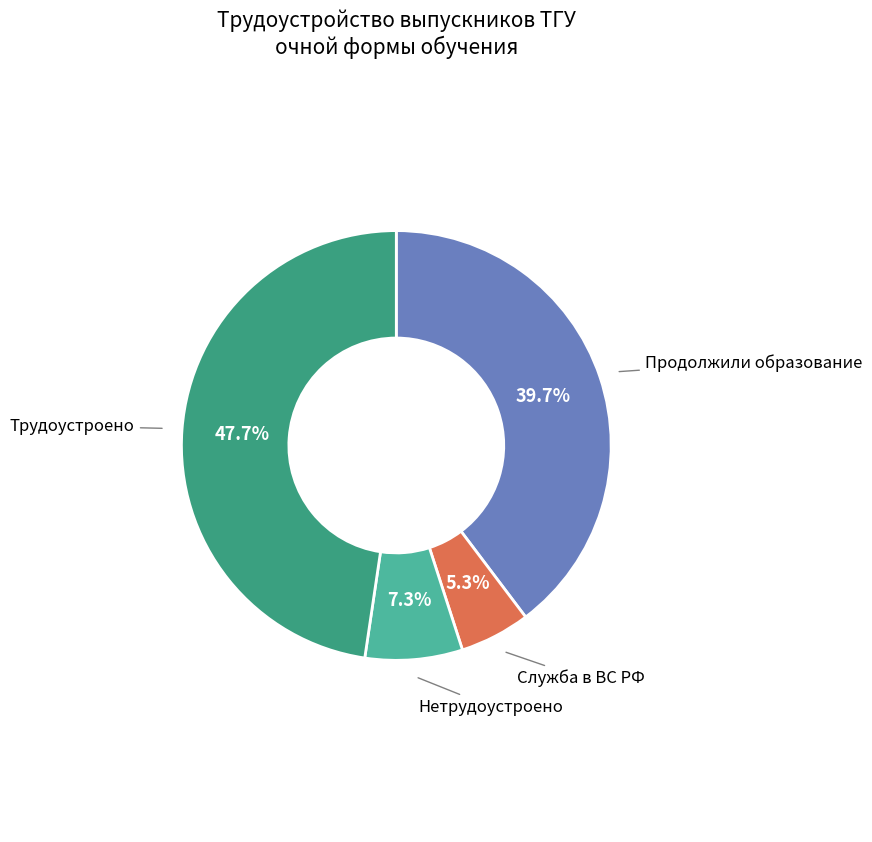

Does any single category account for the majority?

No